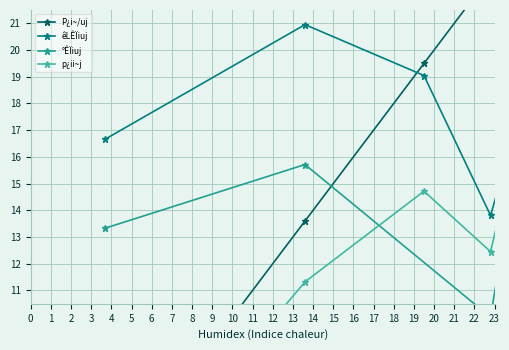

How many values are below 22?

3